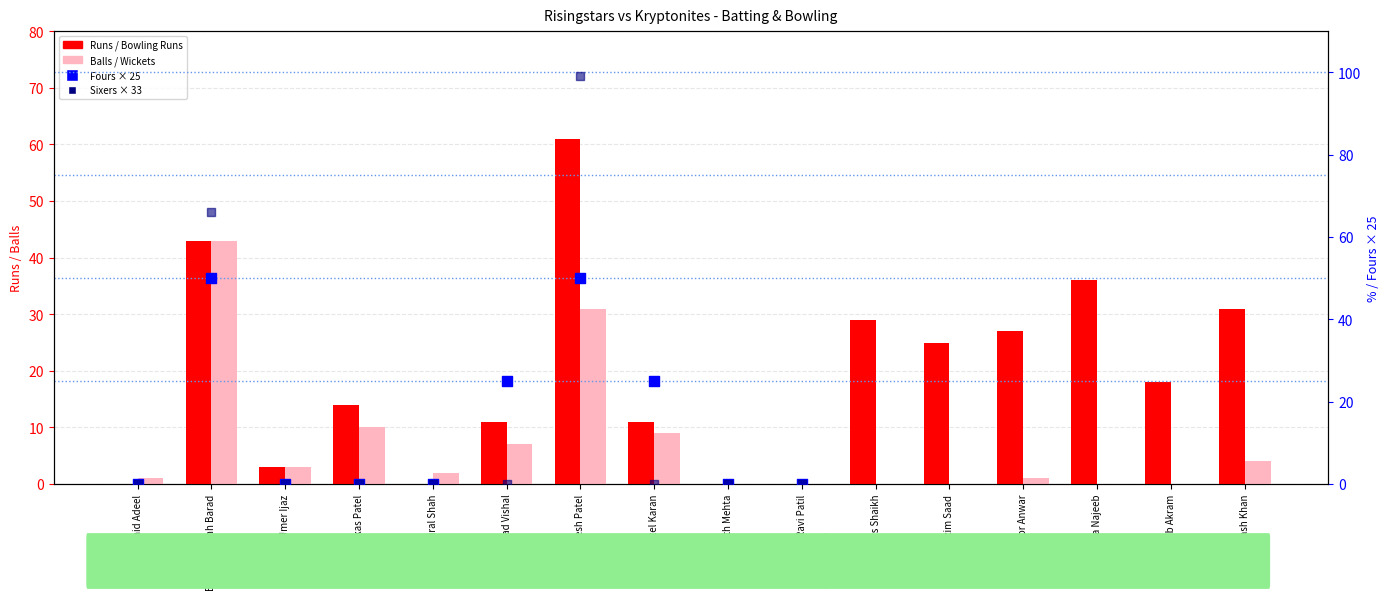

At which category is the sum across all series the highest?

Jimesh Patel